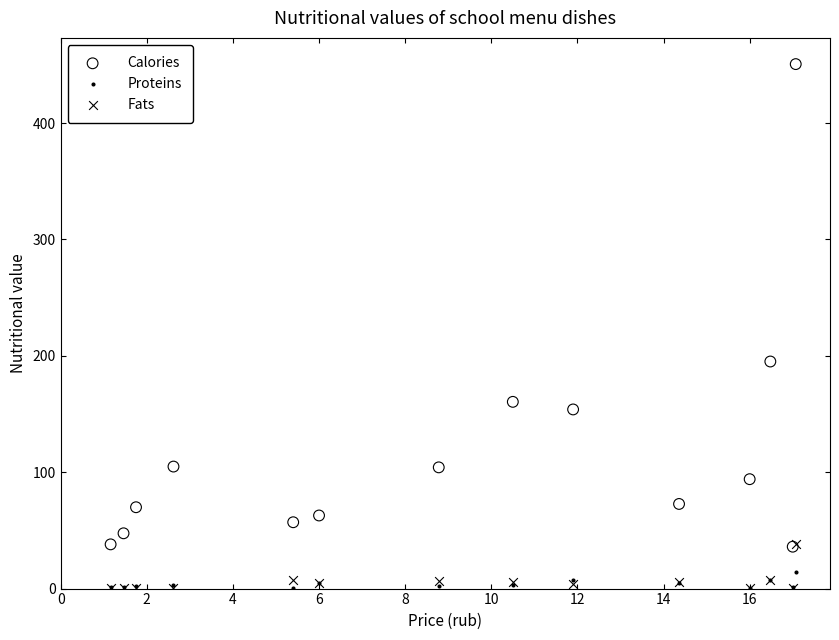

In the Calories series, what Y value is closest to 243?

195.1